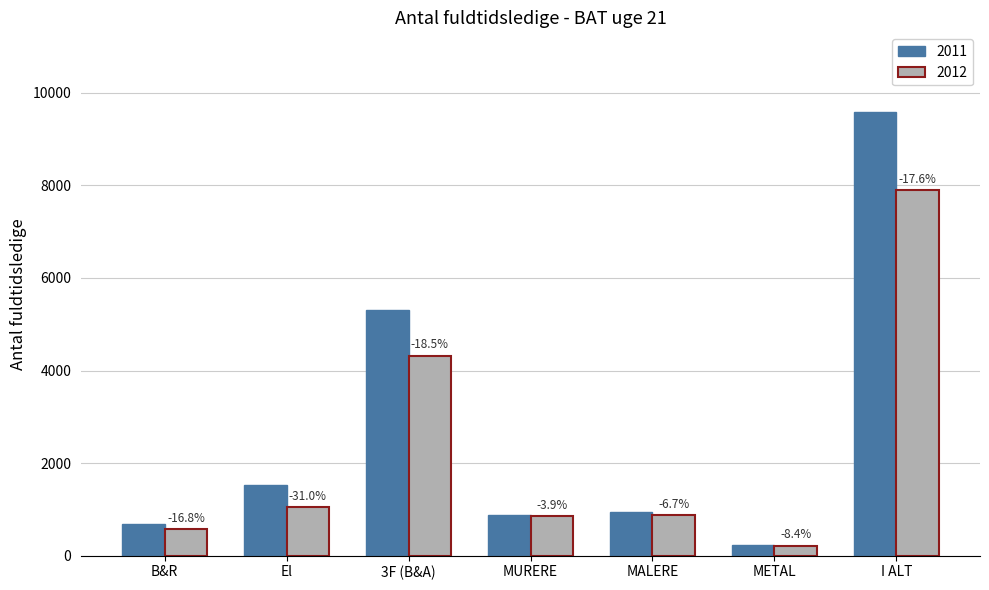

The value of 2012 at B&R is 573. True or false?

True